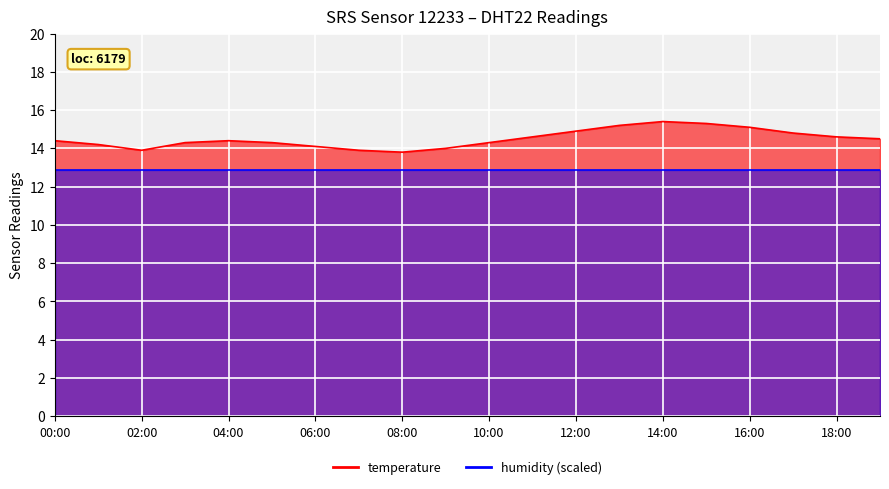

Between 18:00 and 08:00, which is larger?

18:00